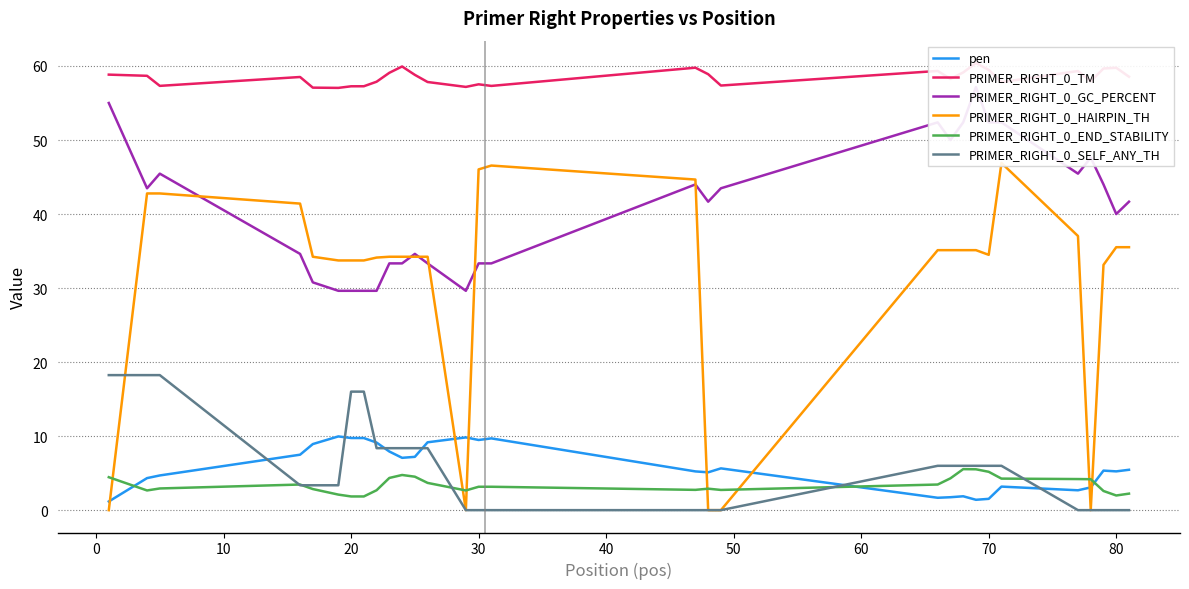

True or false: pen has a value of 1.7 at 80.

False